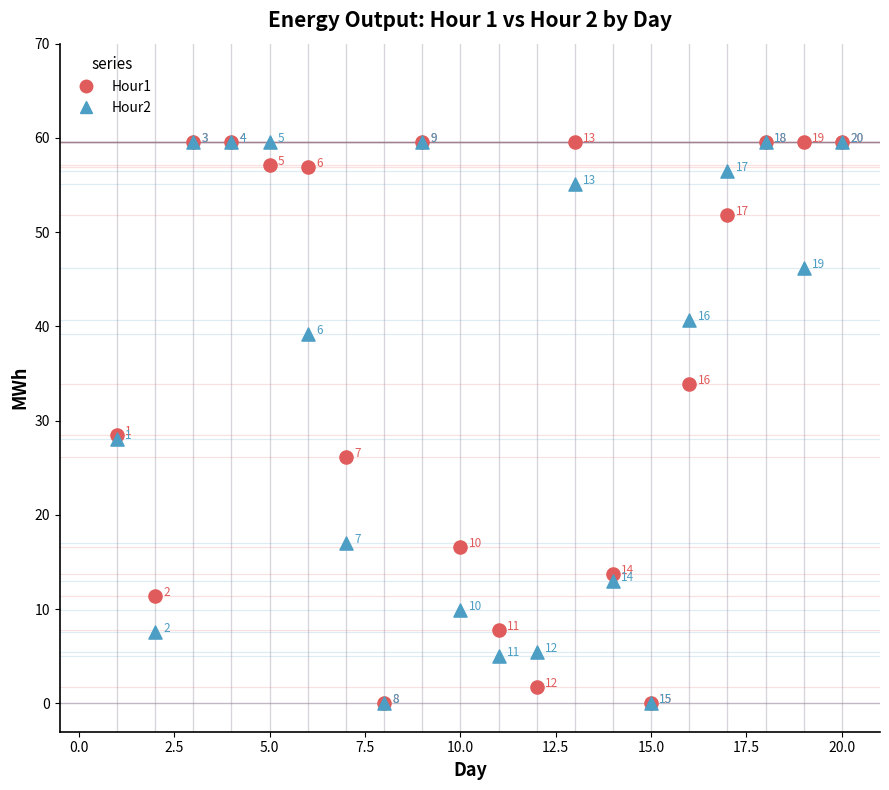

In the Hour2 series, what Y value is closest to 29?

28.1